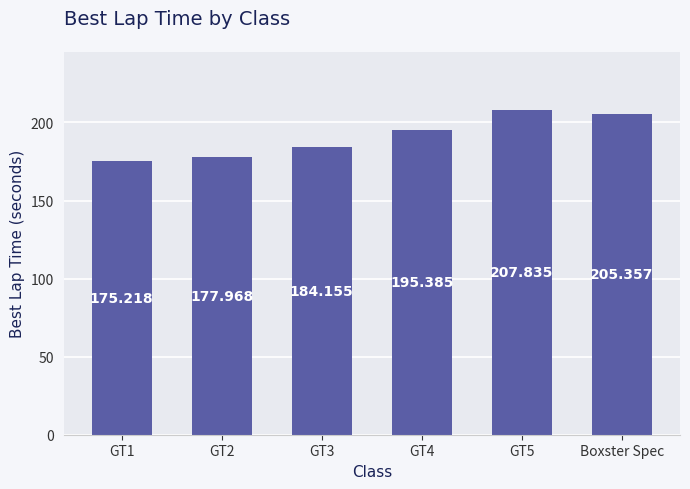

True or false: the data shows 205.4 at Boxster Spec.

True